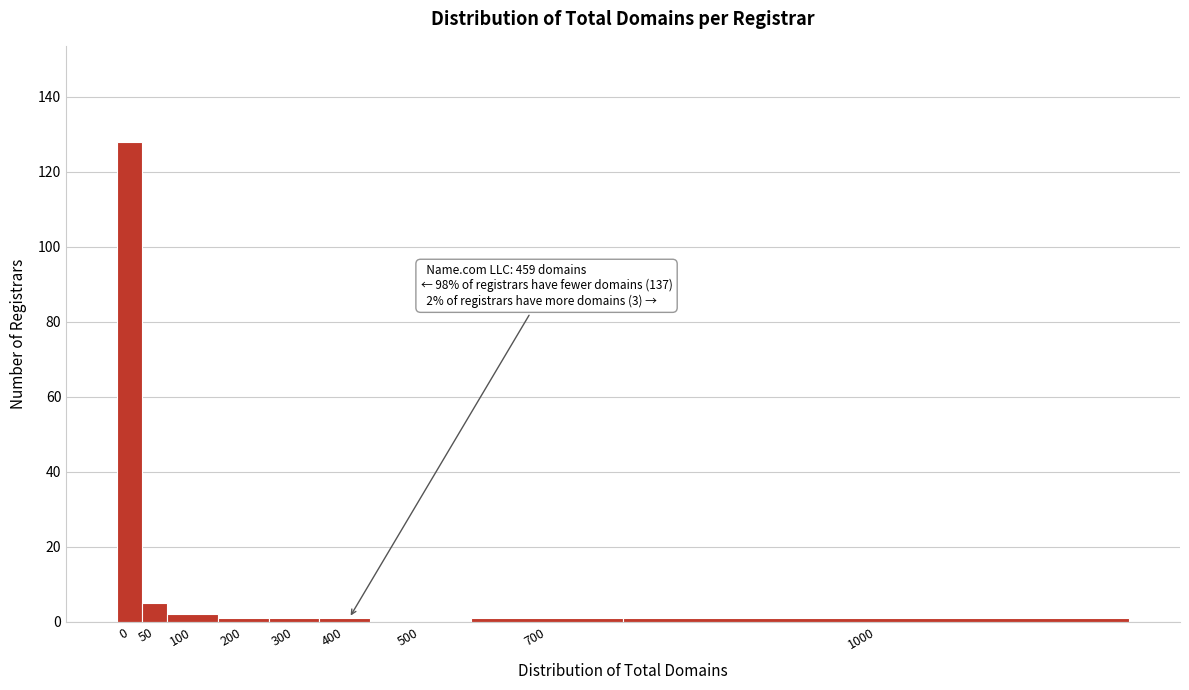

What is the change in value from 50 to 500?

-5